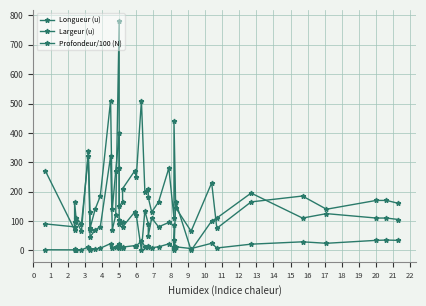

True or false: Longueur (u) and Profondeur/100 (N) intersect in this chart.

False